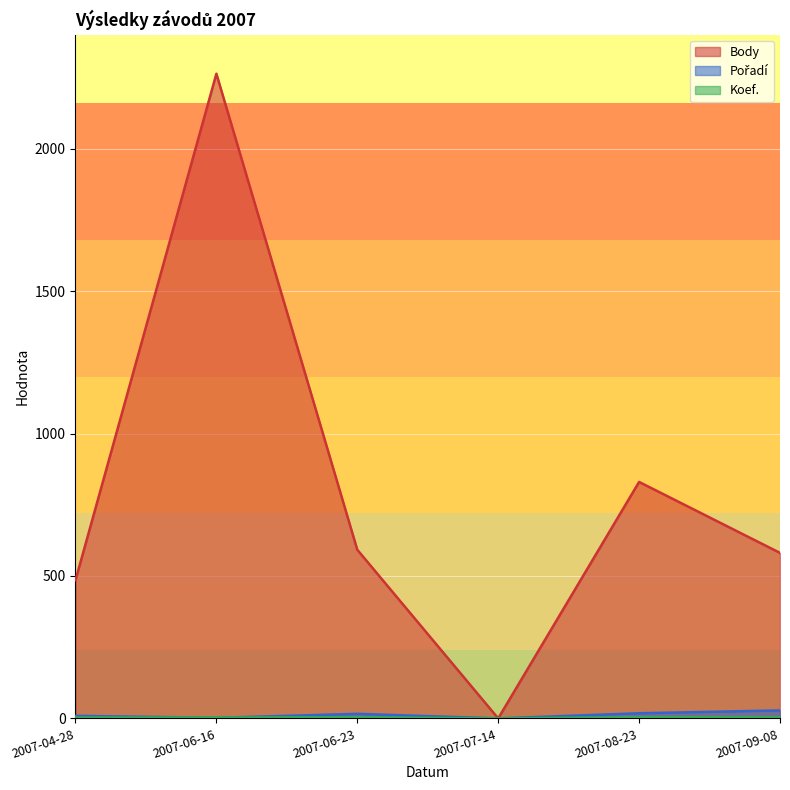

How many lines are shown in the chart?

3